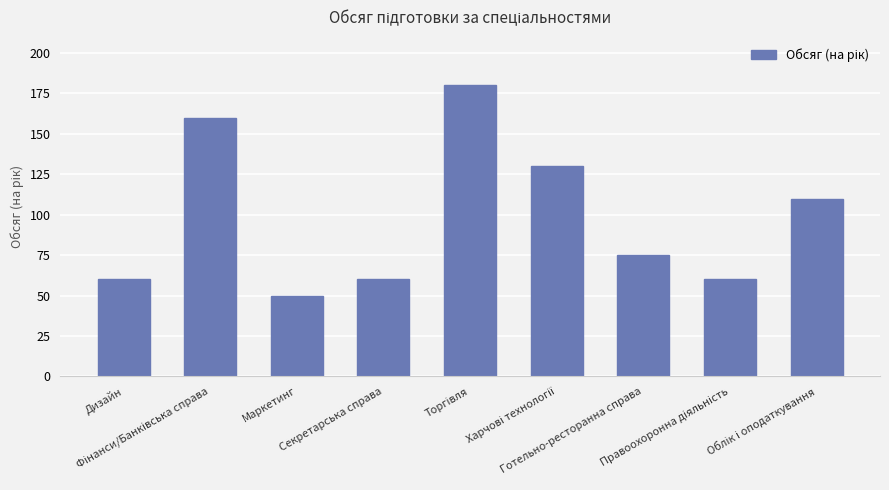

What is the difference between the maximum and second lowest values?

120